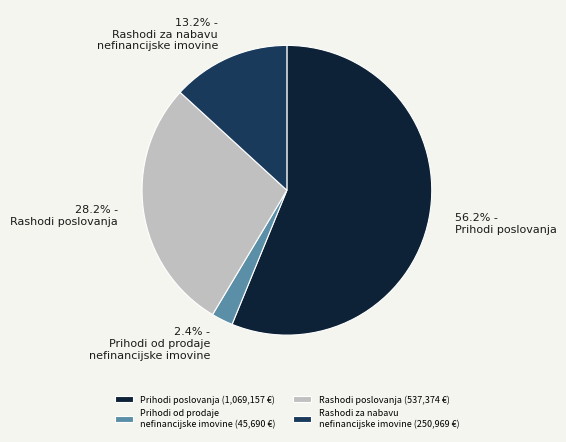

To the nearest percent, what is the combined percentage of Prihodi poslovanja and Prihodi od prodaje nefinancijske imovine?

59%